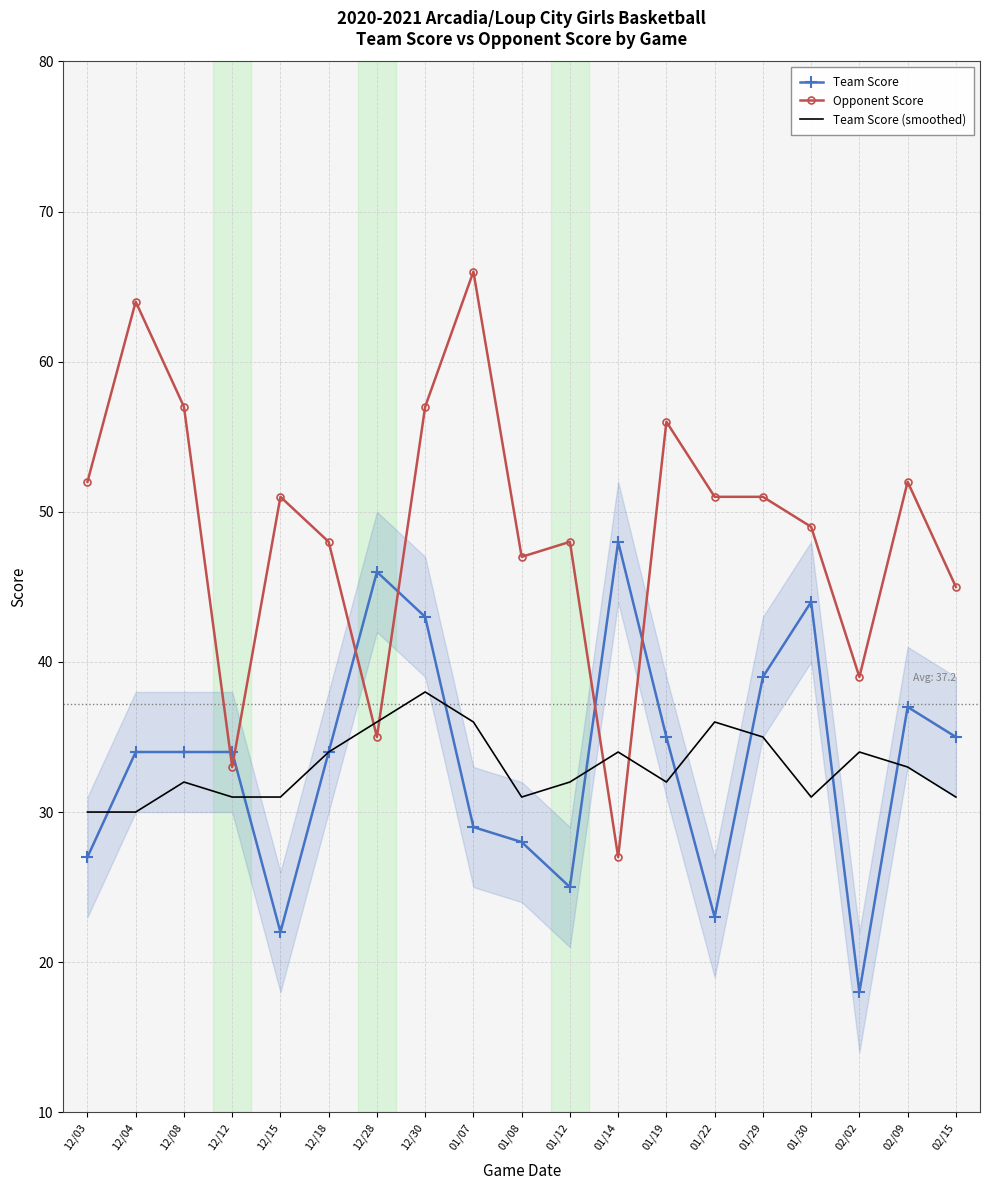

What is the maximum value for Opponent Score?

66